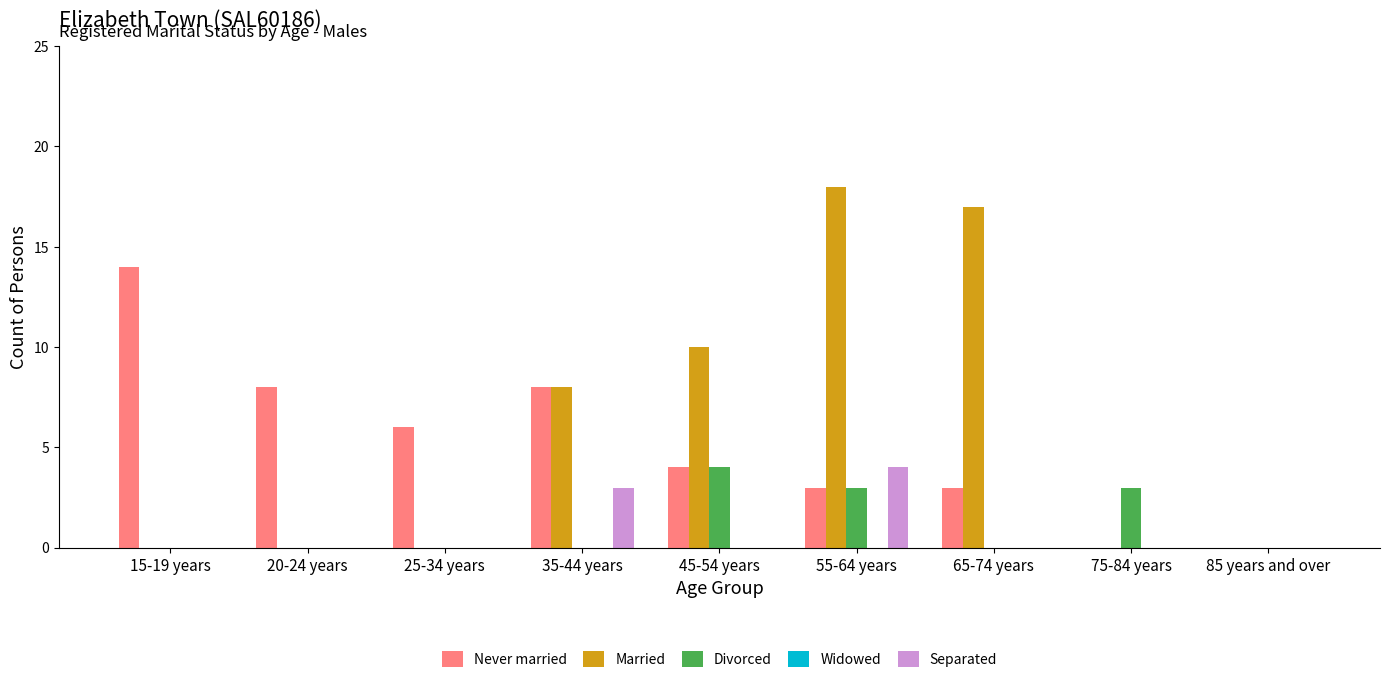

At which category is the sum across all series the highest?

55-64 years